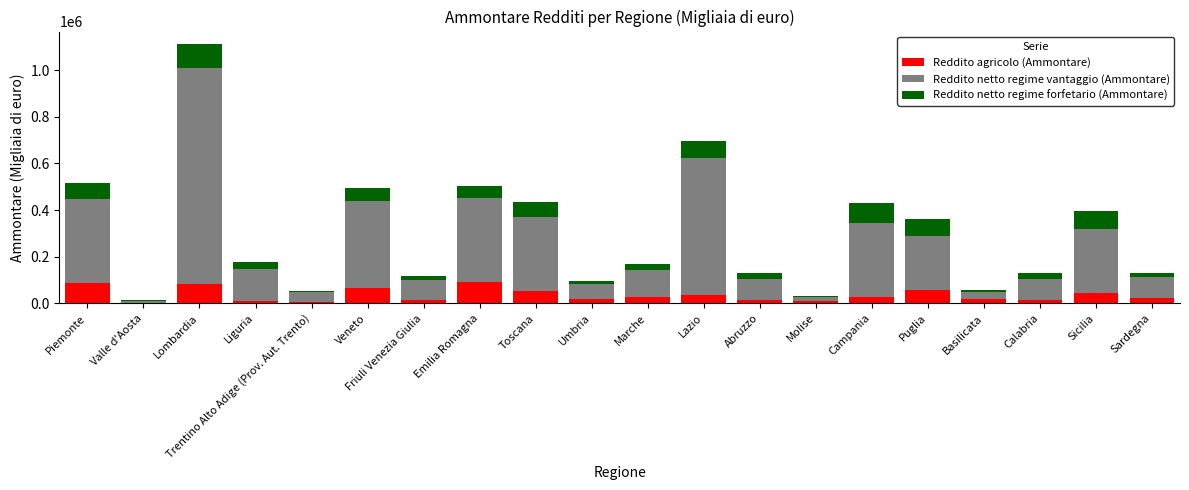

The Reddito agricolo (Ammontare) series shows 82761 at Lombardia. True or false?

True